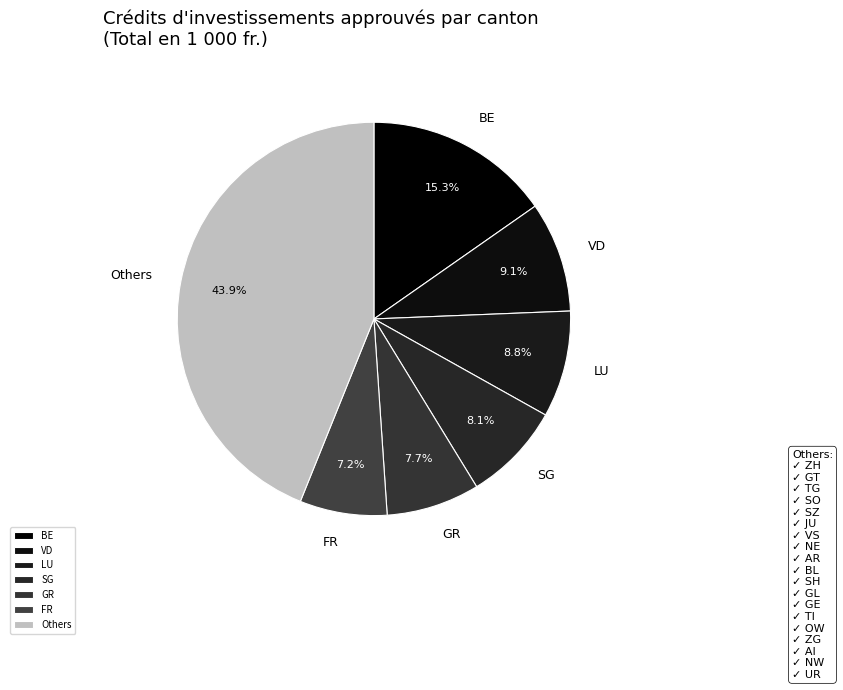

How many slices are in this pie chart?

7